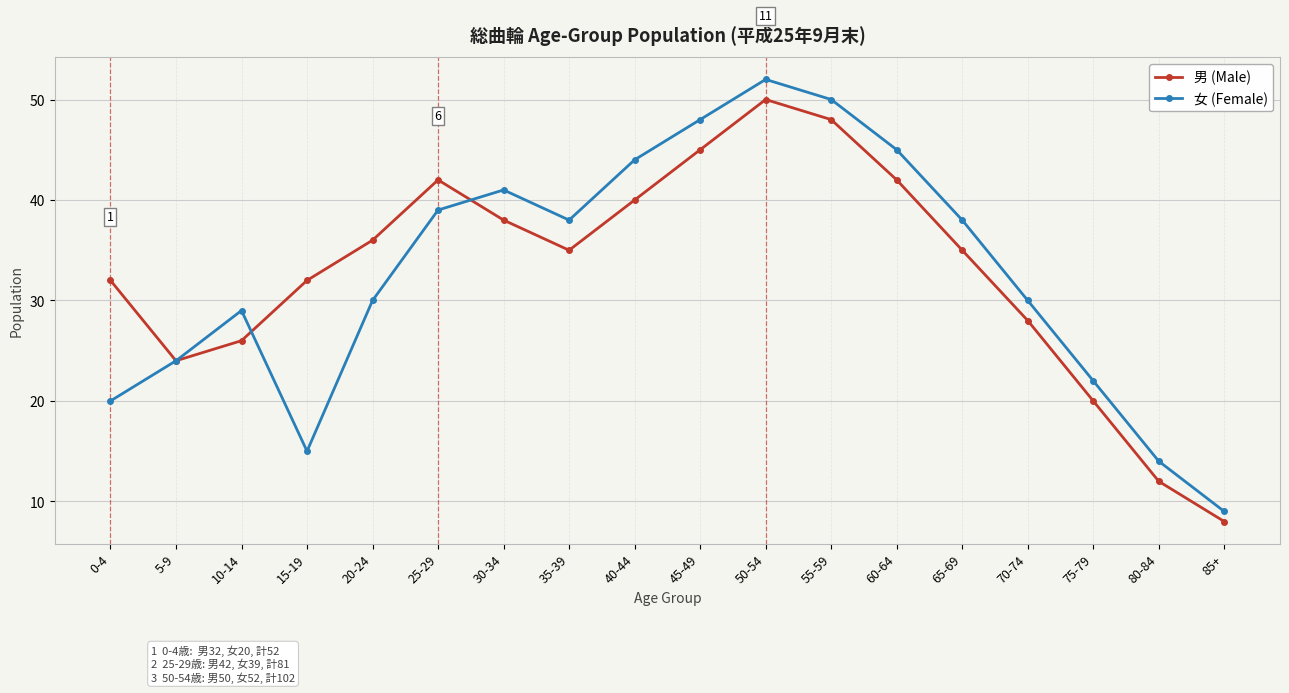

The value of 男 (Male) at 20-24 is 36. True or false?

True